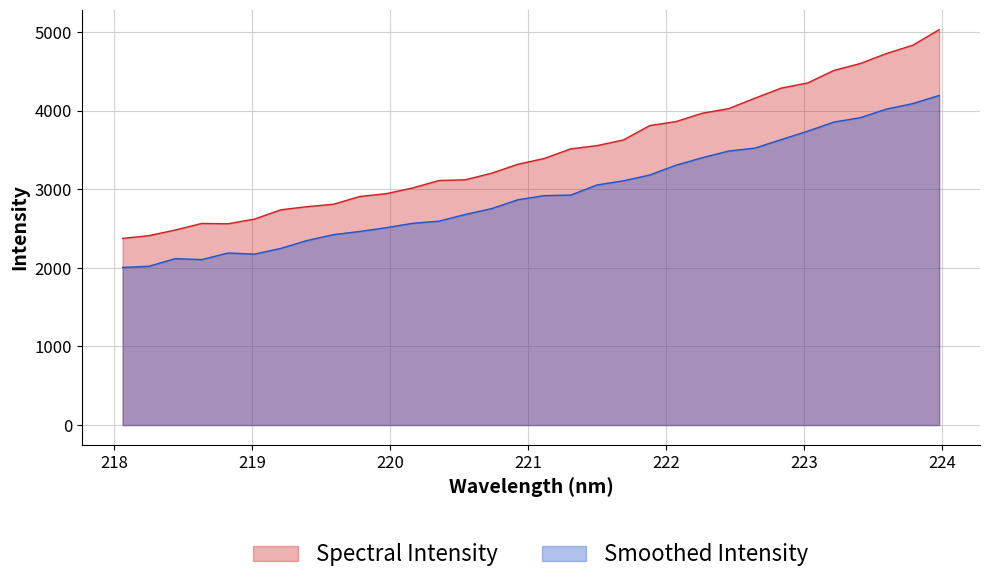

How many points are lower than both their immediate neighbors (excluding endpoints)?

1